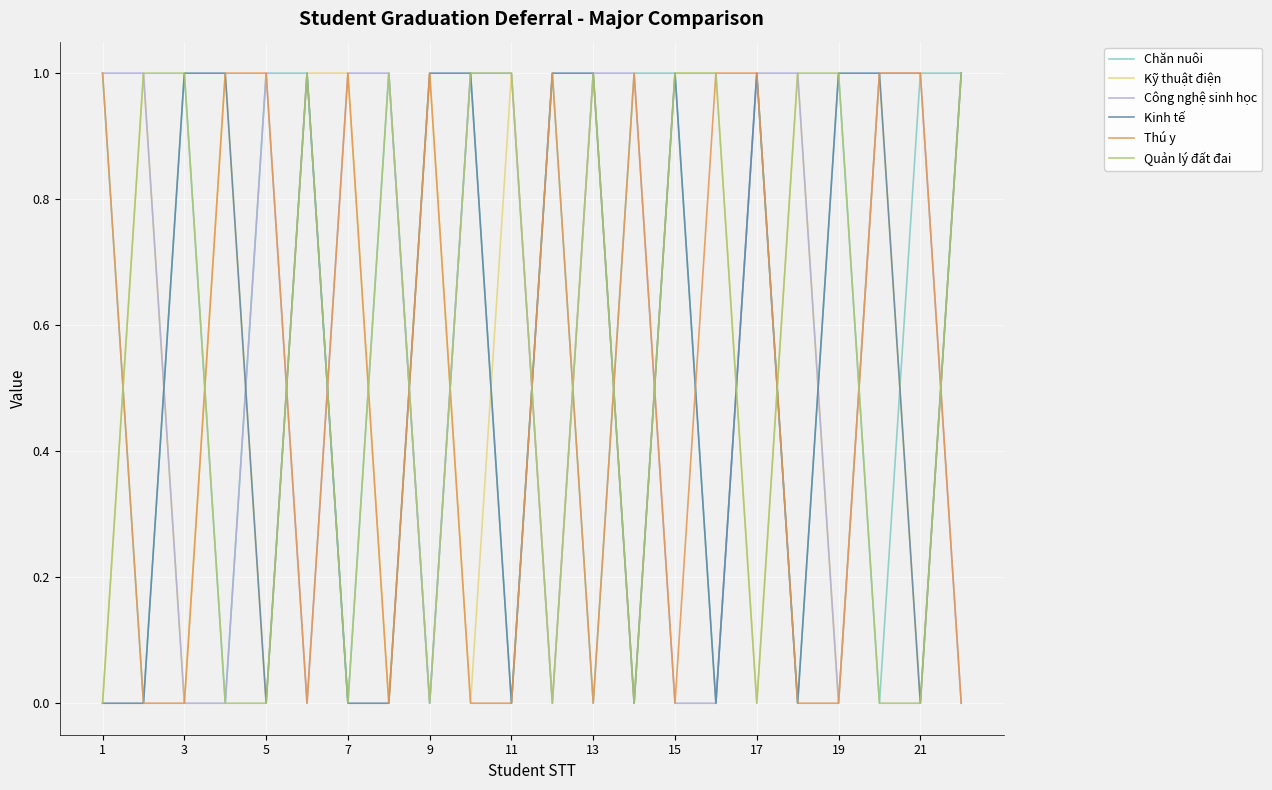

What is the average value of the Chăn nuôi series?

1